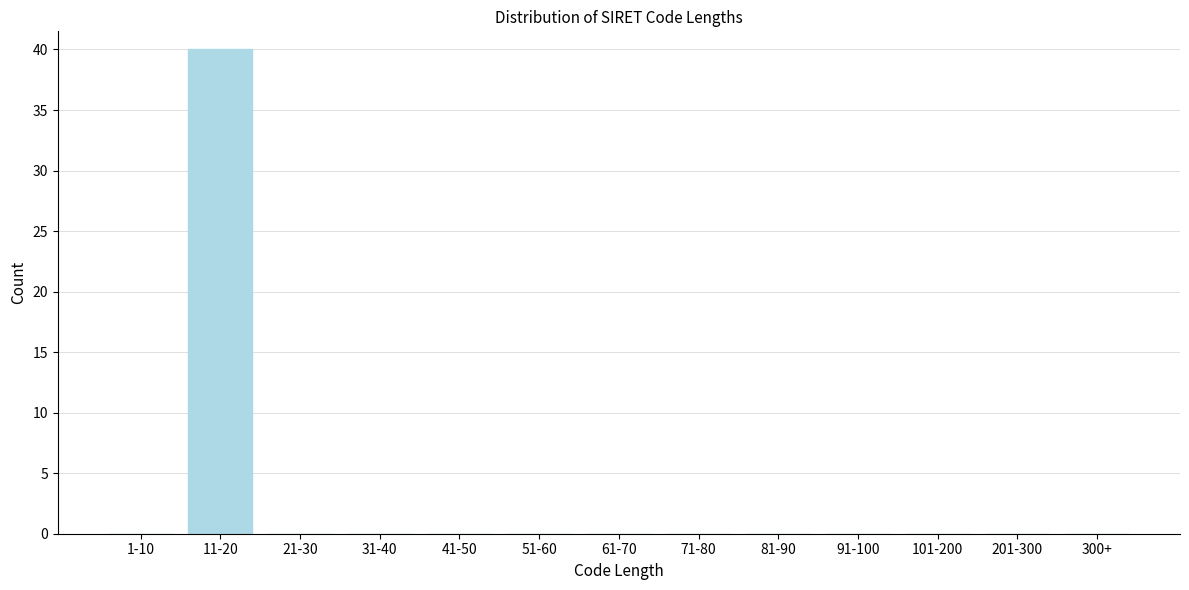

Reading left to right, list all the values displayed in this chart.

1-10=0	11-20=40	21-30=0	31-40=0	41-50=0	51-60=0	61-70=0	71-80=0	81-90=0	91-100=0	101-200=0	201-300=0	300+=0